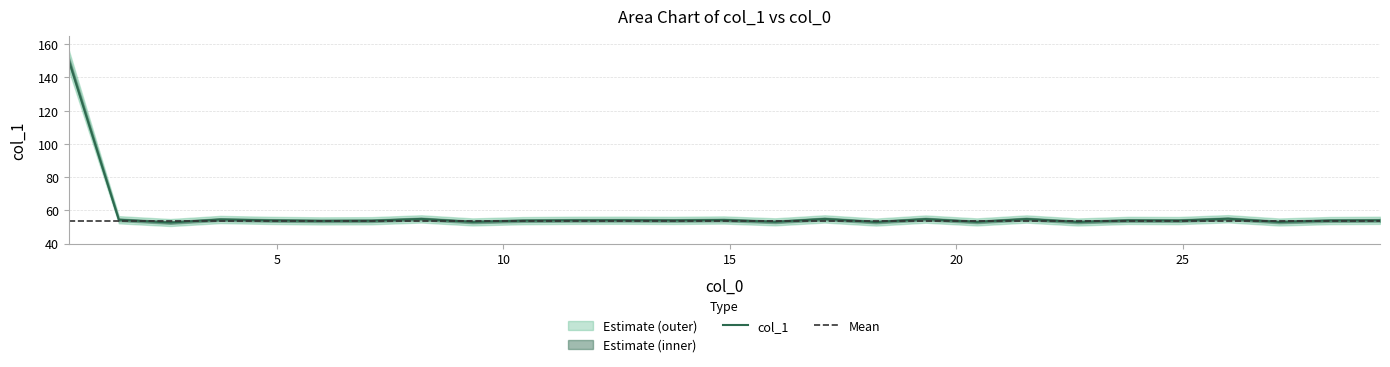

Is this an area chart (filled region under the line)?

No